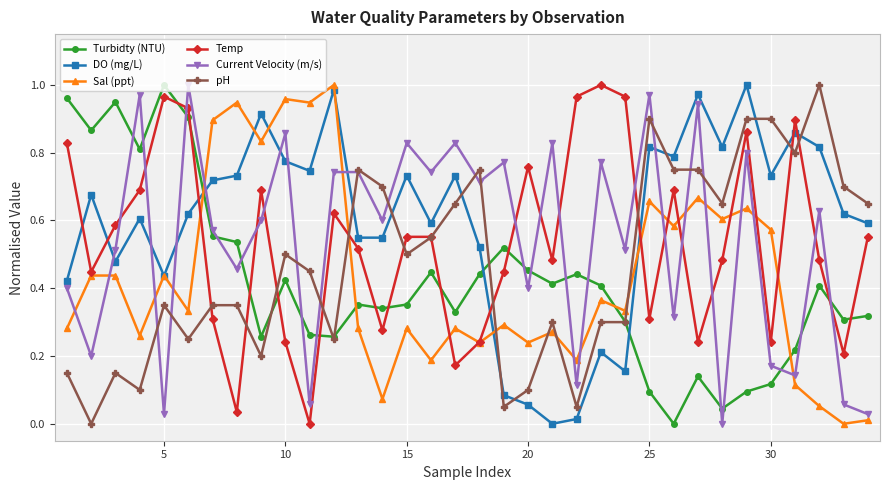

After their last crossing, which series has the higher values: DO (mg/L) or Temp?

DO (mg/L)